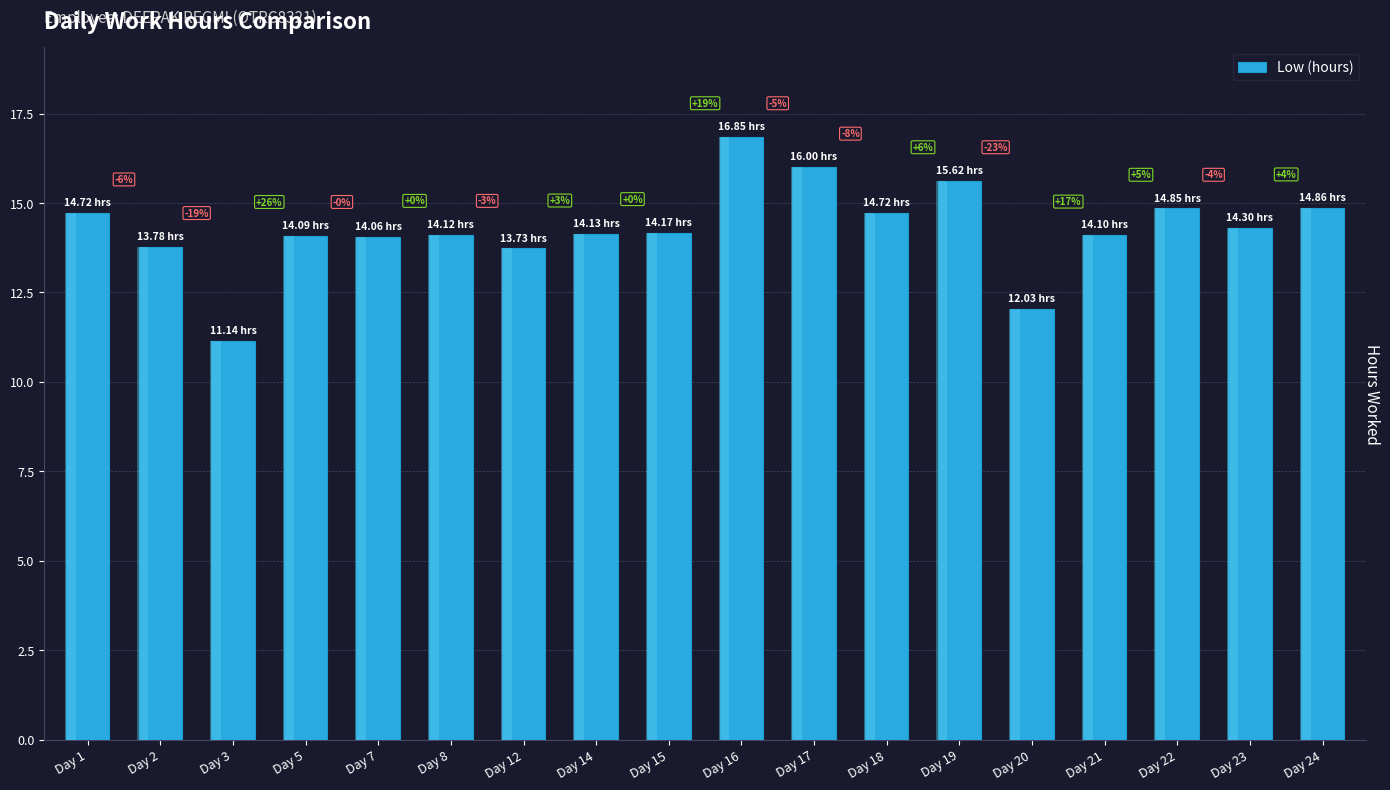

List the labels in order of value, largest first.

Day 16, Day 17, Day 19, Day 24, Day 22, Day 1, Day 18, Day 23, Day 15, Day 14, Day 8, Day 21, Day 5, Day 7, Day 2, Day 12, Day 20, Day 3